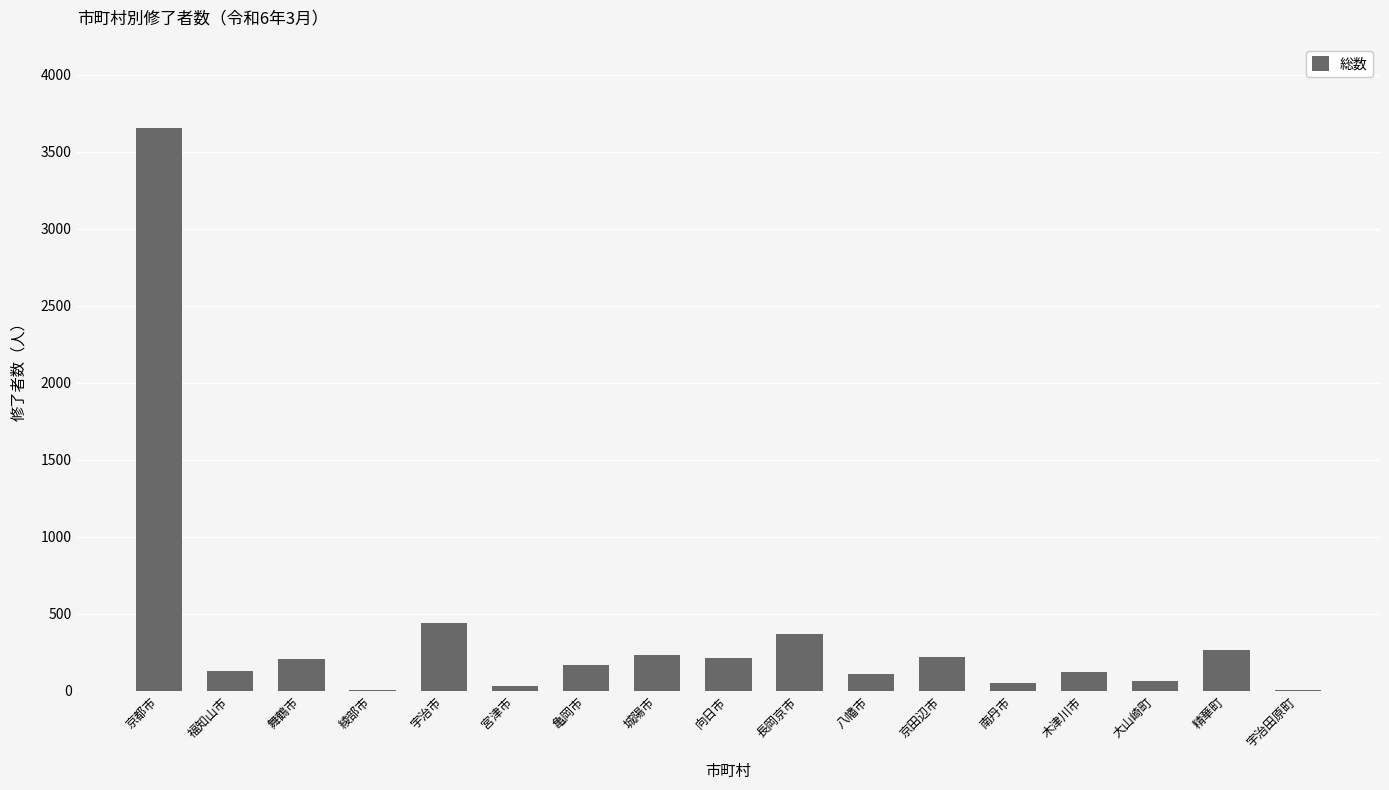

Which has a higher value, 長岡京市 or 大山崎町?

長岡京市